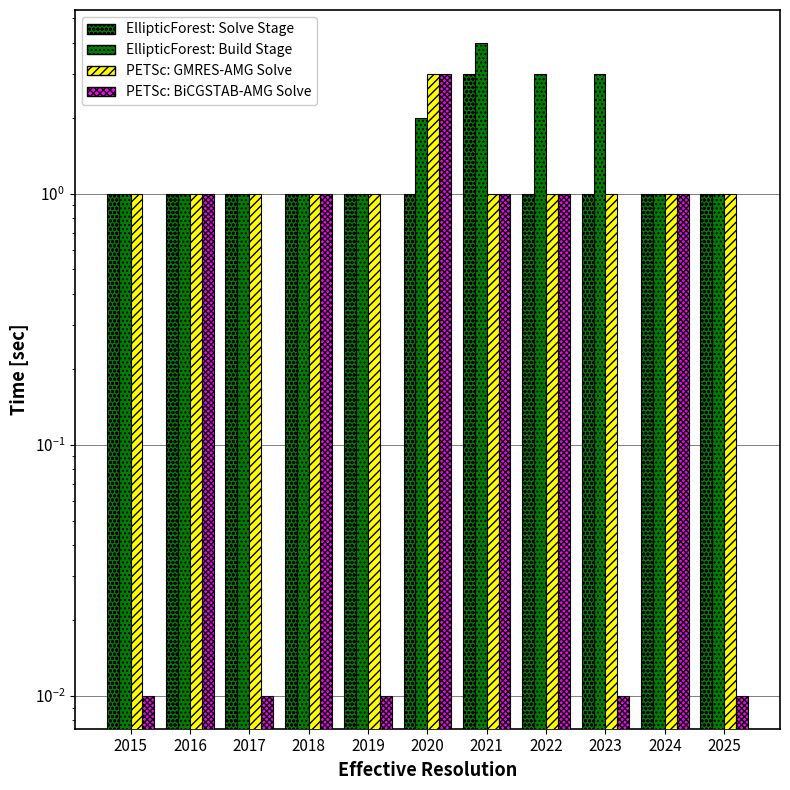

At which category is the sum across all series the highest?

2020